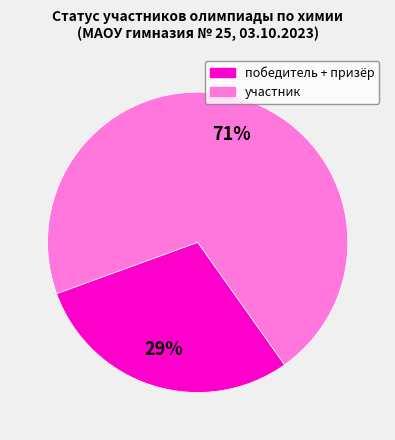

How many slices are in this pie chart?

2